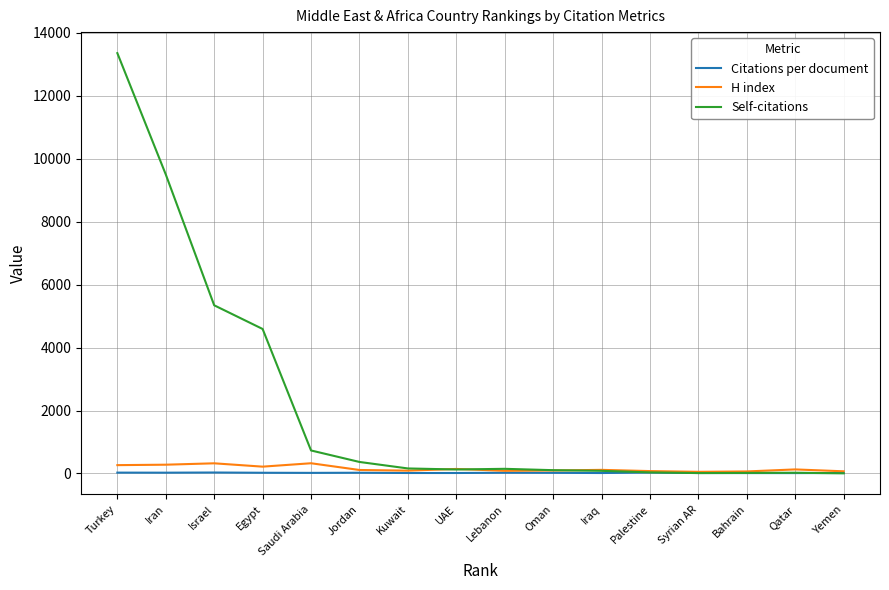

What is the difference between the highest and lowest values at Yemen?

64.0